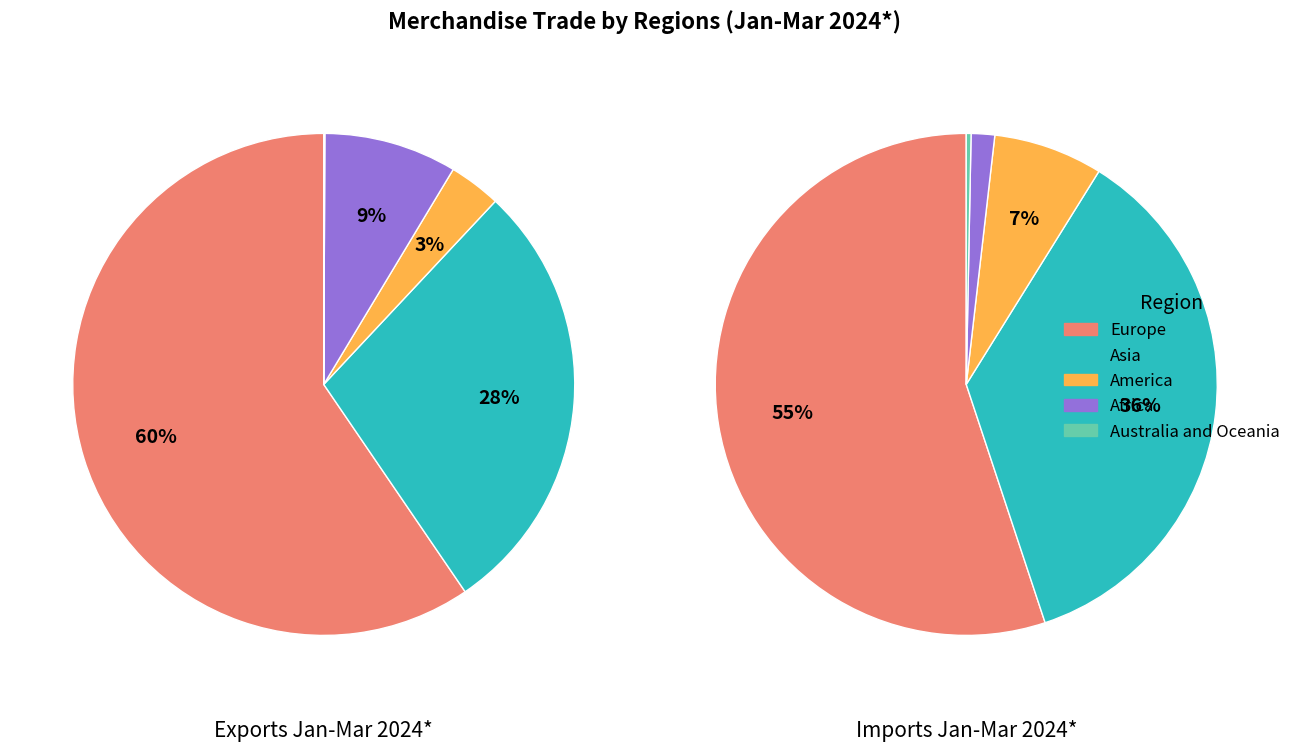

What is the smallest slice in the pie chart?

Australia and Oceania